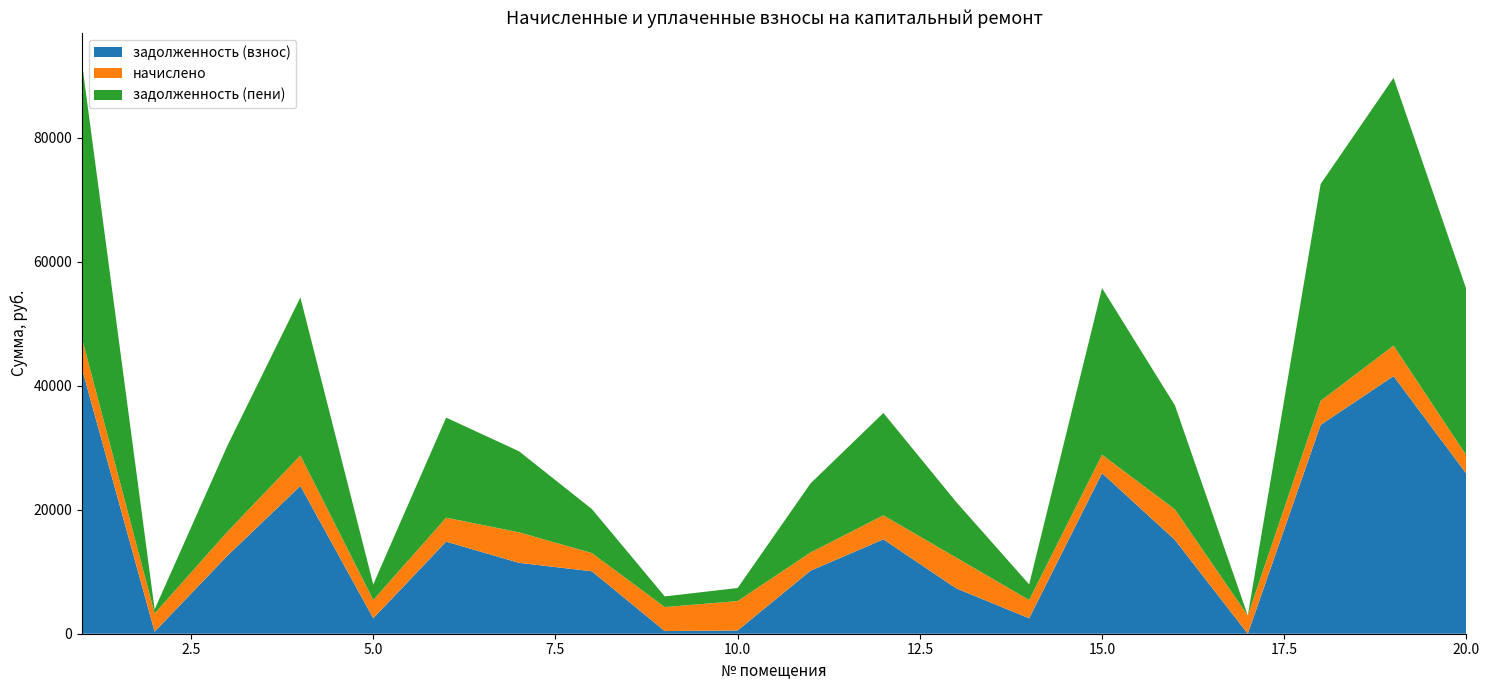

Reading left to right, extract all data points from this chart.

задолженность (взнос): 42881.0	326.9	12606.0	23845.4	2494.8	14854.7	11437.0	10072.0	429.6	527.0	10163.1	15229.5	7311.8	2494.8	25902.0	15139.6	0.0	33703.1	41561.0	25799.9
начислено: 4919.9	2942.6	3866.8	4919.9	2942.6	3866.8	4919.9	2942.6	3866.8	4744.4	2942.6	3866.8	4960.8	2942.6	2971.8	4919.9	2942.6	3866.8	4919.9	2960.1
задолженность (пени): 44520.9	653.9	13894.9	25485.3	2523.3	16143.7	13077.0	7100.5	1718.6	2108.4	11144.0	16518.5	8965.4	2523.3	26892.6	16779.5	0.0	34992.1	43200.9	26786.6